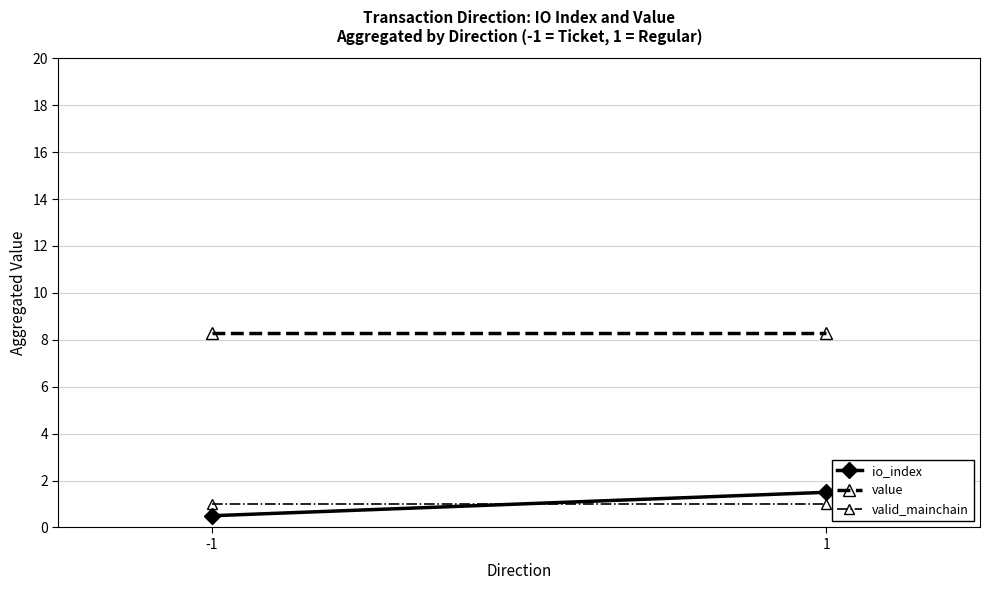

How many lines are shown in the chart?

3